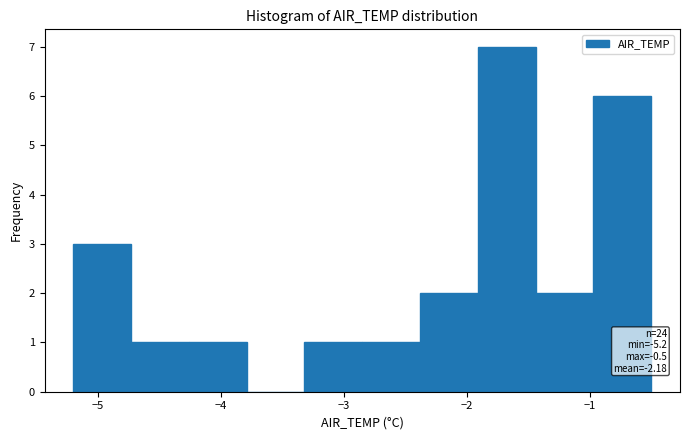

Which range on the x-axis has the tallest bar?

-1.91 to -1.44